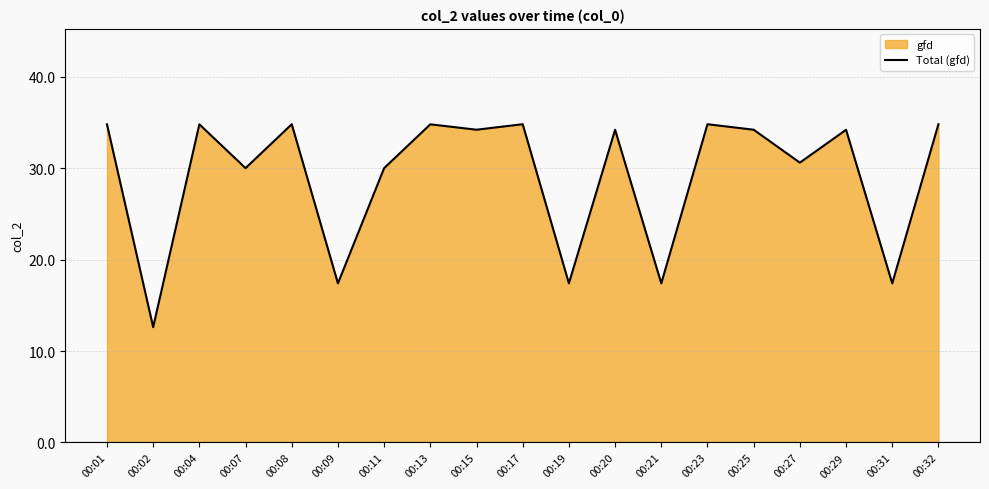

What is the difference between the second highest and minimum values?

22.2